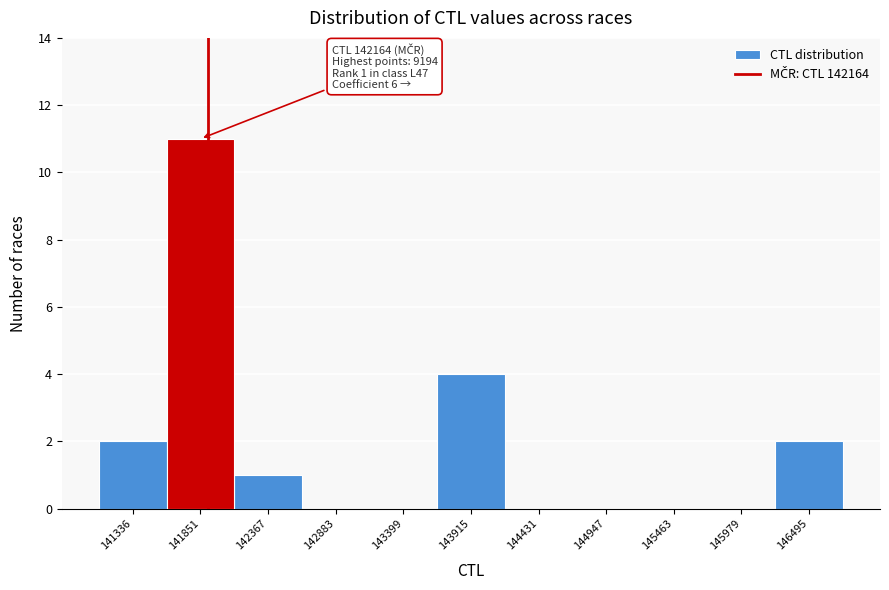

Reading right to left, transcribe all the data shown in this chart.

146495=2	145979=0	145463=0	144947=0	144431=0	143915=4	143399=0	142883=0	142367=1	141851=11	141336=2